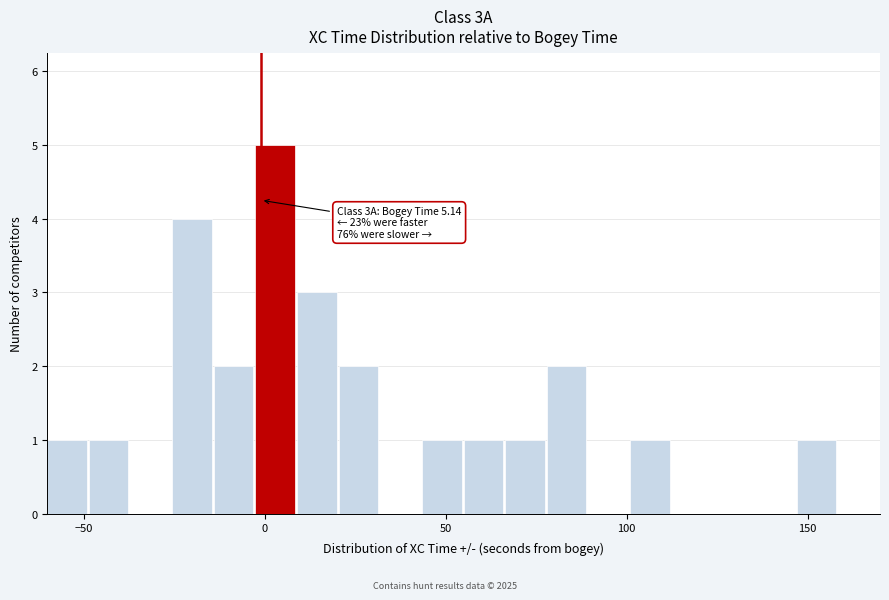

Around what value on the x-axis is the tallest bar? Give the approximate position of its centre, as read against the axis.

5